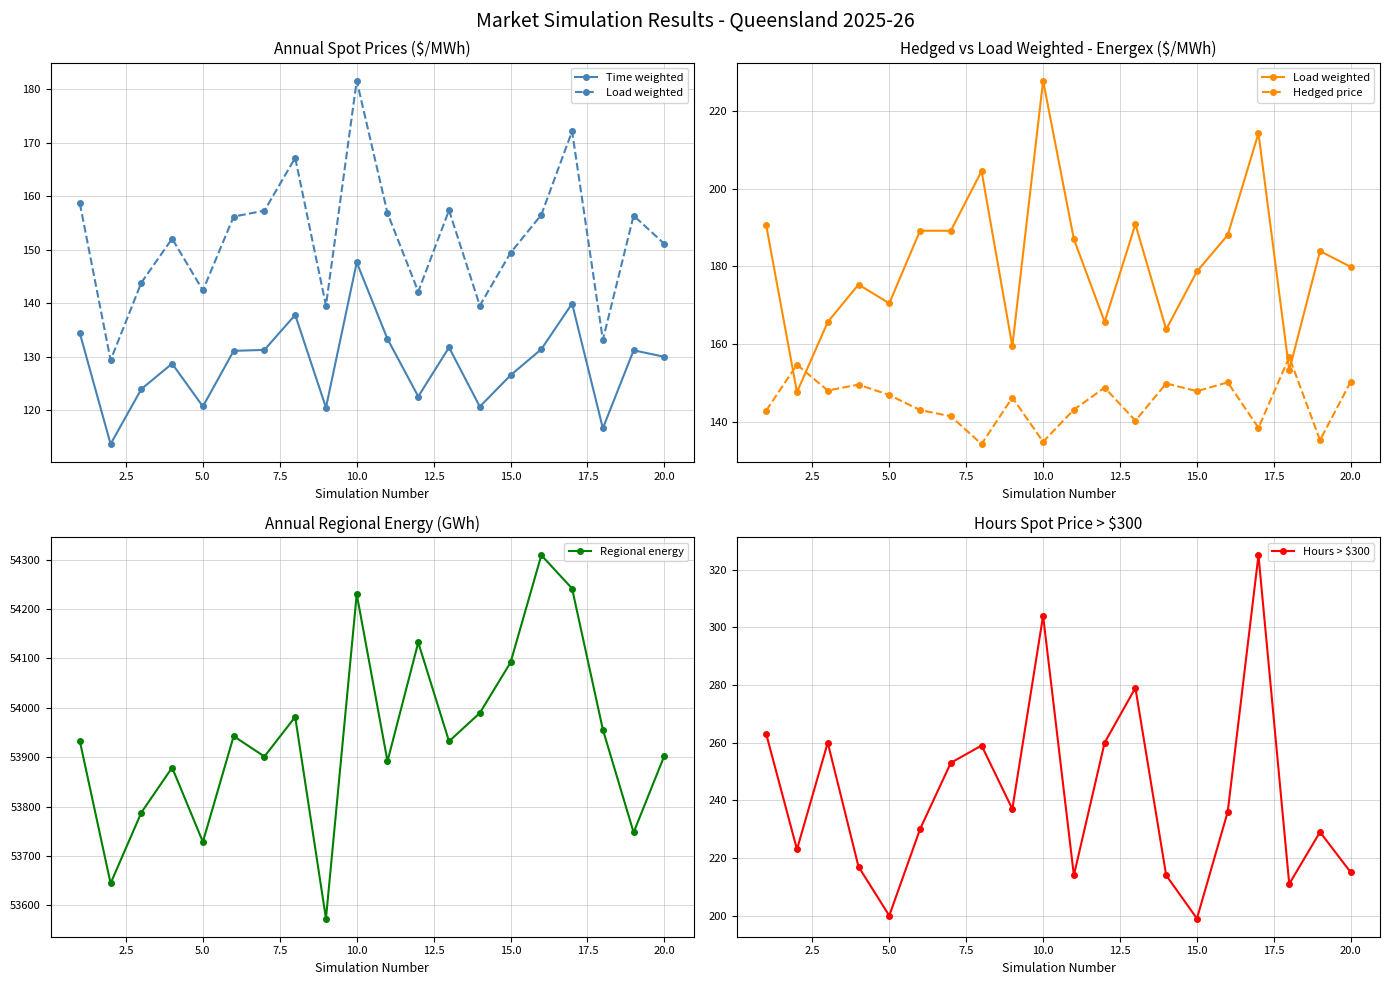

Which series has the largest range (max minus min)?

Regional energy